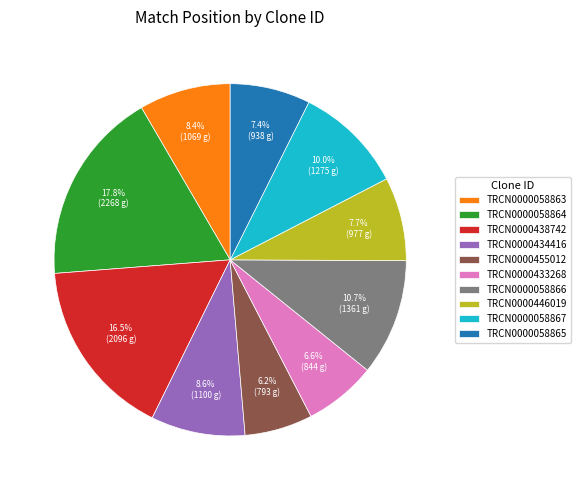

To the nearest percent, what is the difference between the largest and smallest slice percentages?

12%